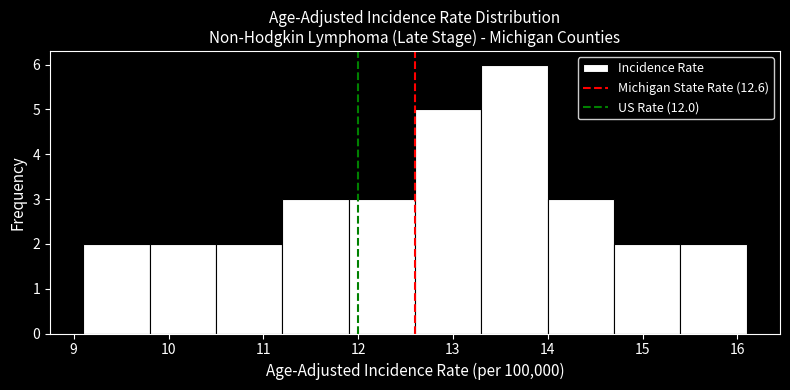

Reading left to right, transcribe this chart: for each bar, give the range it covers on the x-axis and its height. The values are not printed on the chart, so give them approximately, as read against the axis.

9.1 to 9.8: 2
9.8 to 10.5: 2
10.5 to 11.2: 2
11.2 to 11.9: 3
11.9 to 12.6: 3
12.6 to 13.3: 5
13.3 to 14.0: 6
14.0 to 14.7: 3
14.7 to 15.4: 2
15.4 to 16.1: 2